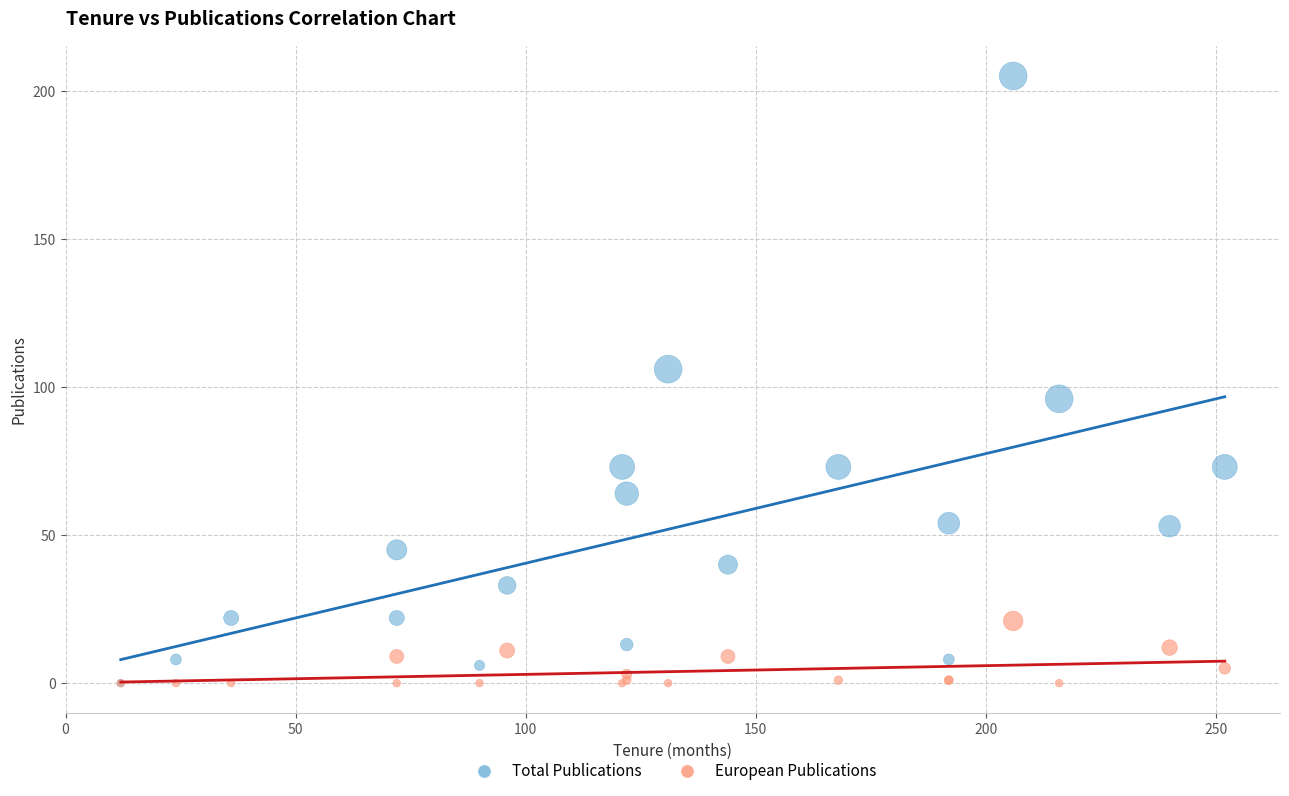

What are all the series names shown in the legend?

Total Publications, European Publications